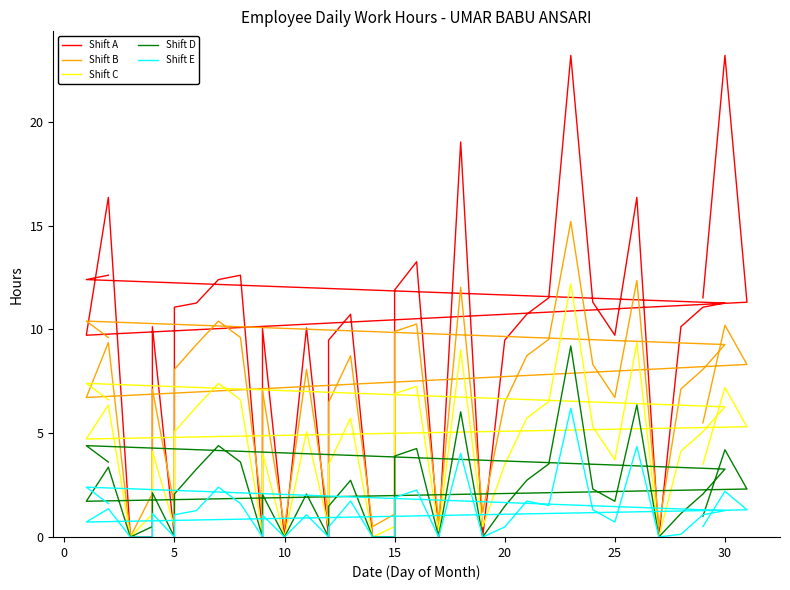

How many values in the Shift A series are below 10?

15